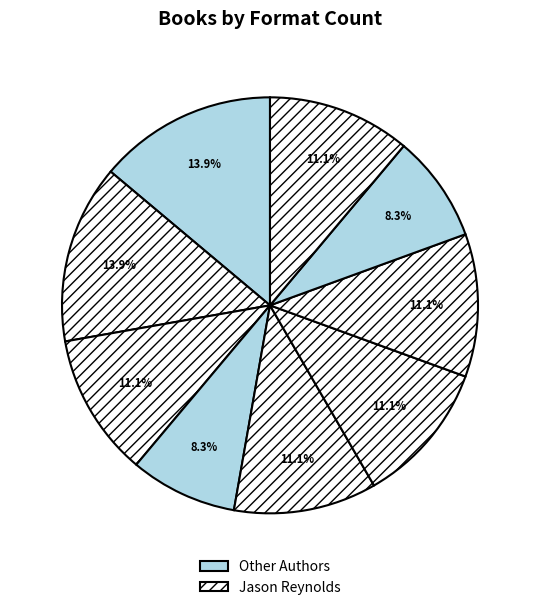

Count the number of slices in the pie.

9